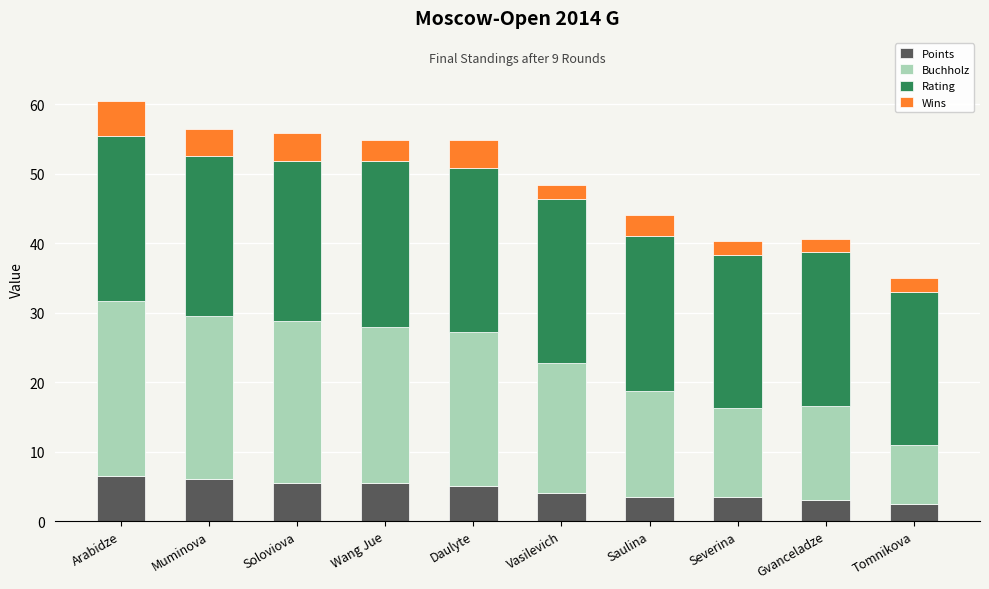

Is it true that Points equals 4.0 at Vasilevich?

True